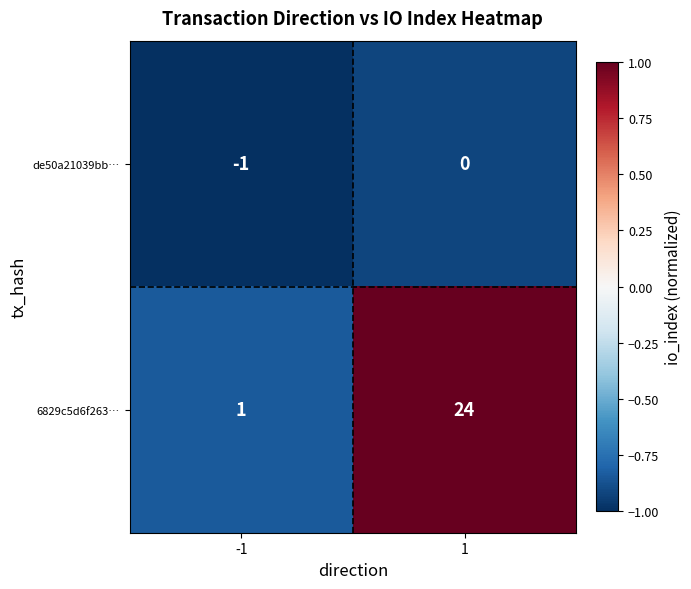

At which category is the sum across all series the highest?

1